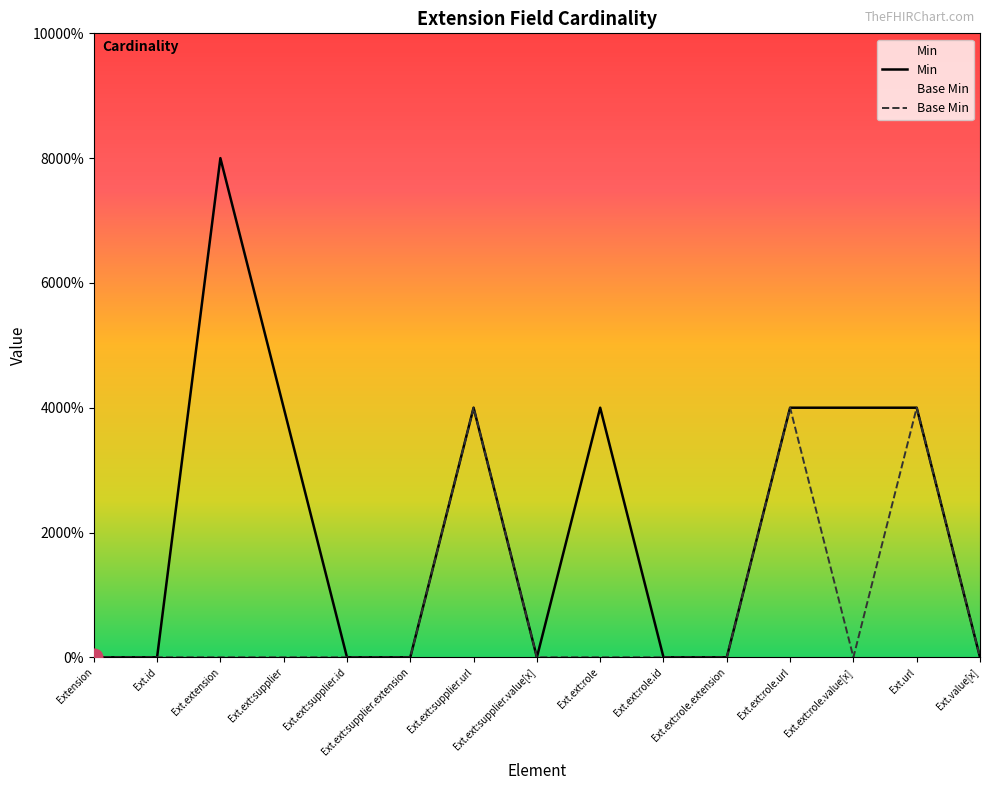

Which series has the largest total across all categories?

Min